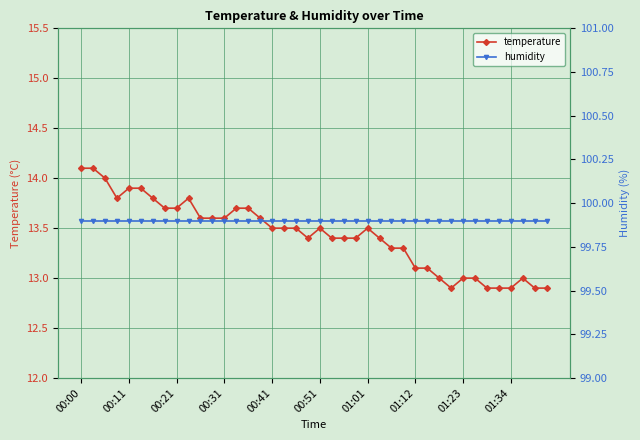

What is the maximum value for temperature?

14.1